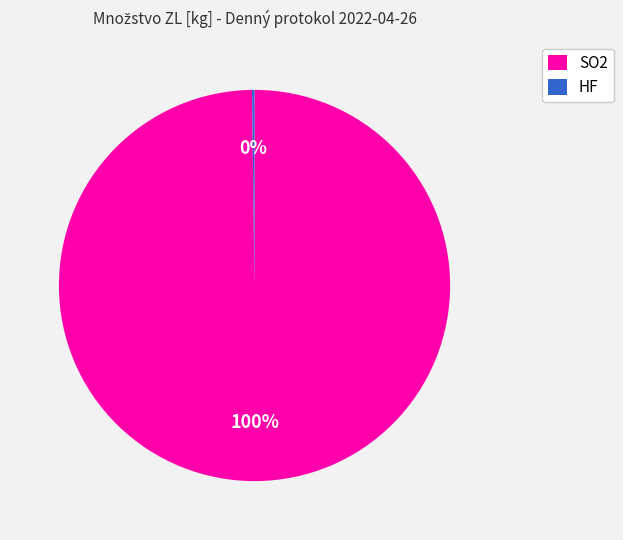

The SO2 slice represents 100% of the pie. True or false?

True